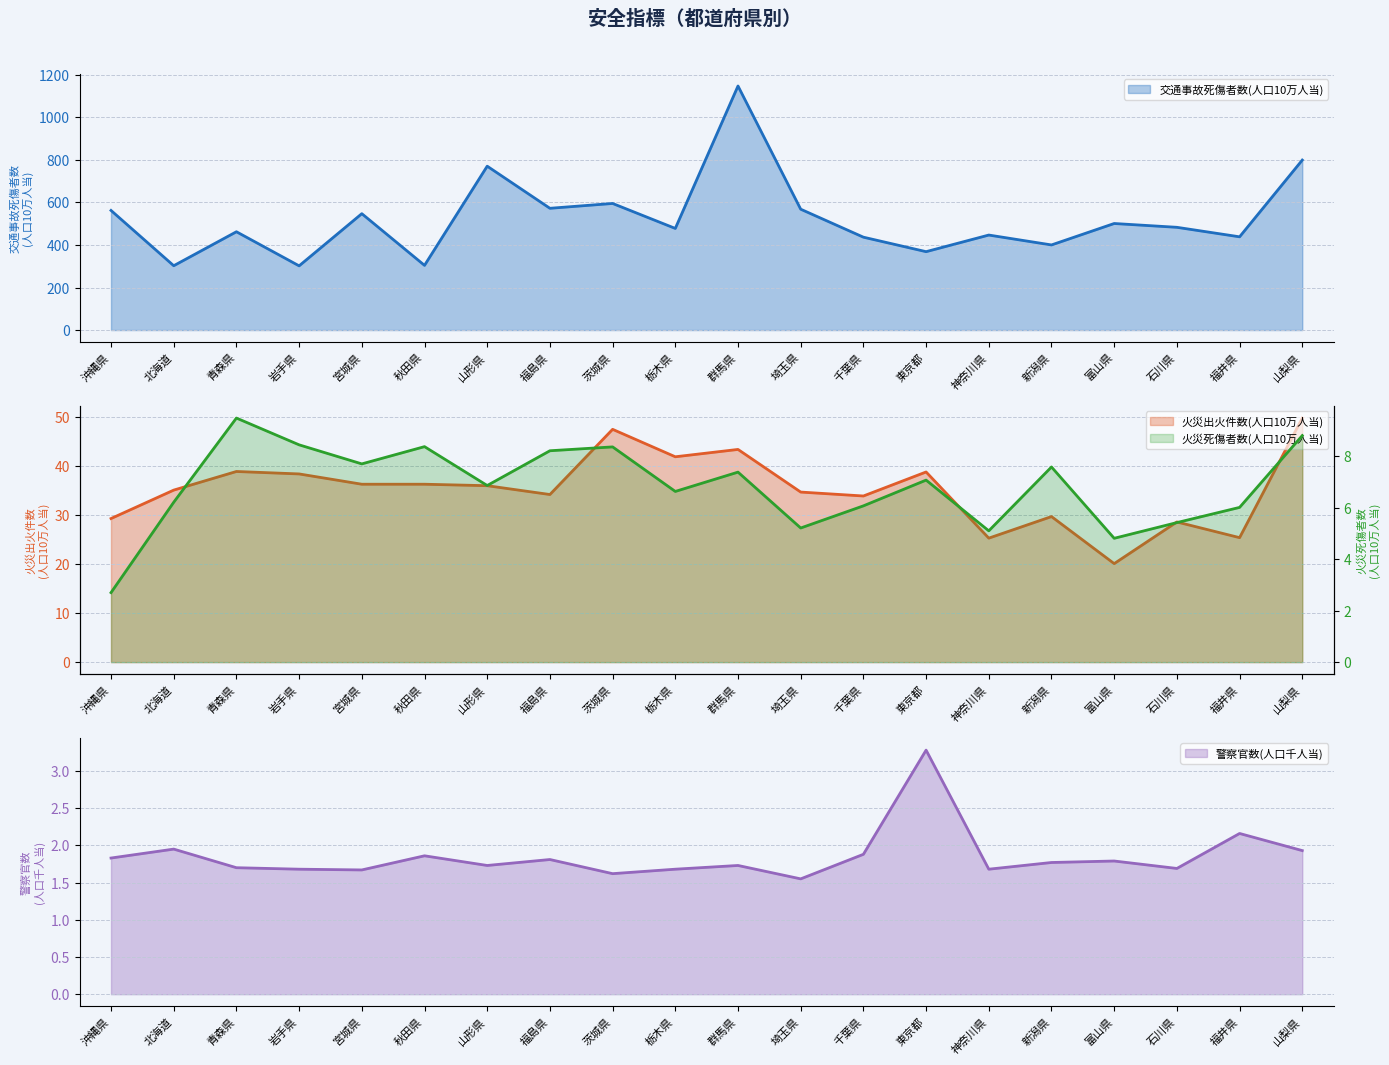

True or false: 火災死傷者数(人口10万人当) has more than 0 interior local peaks.

True